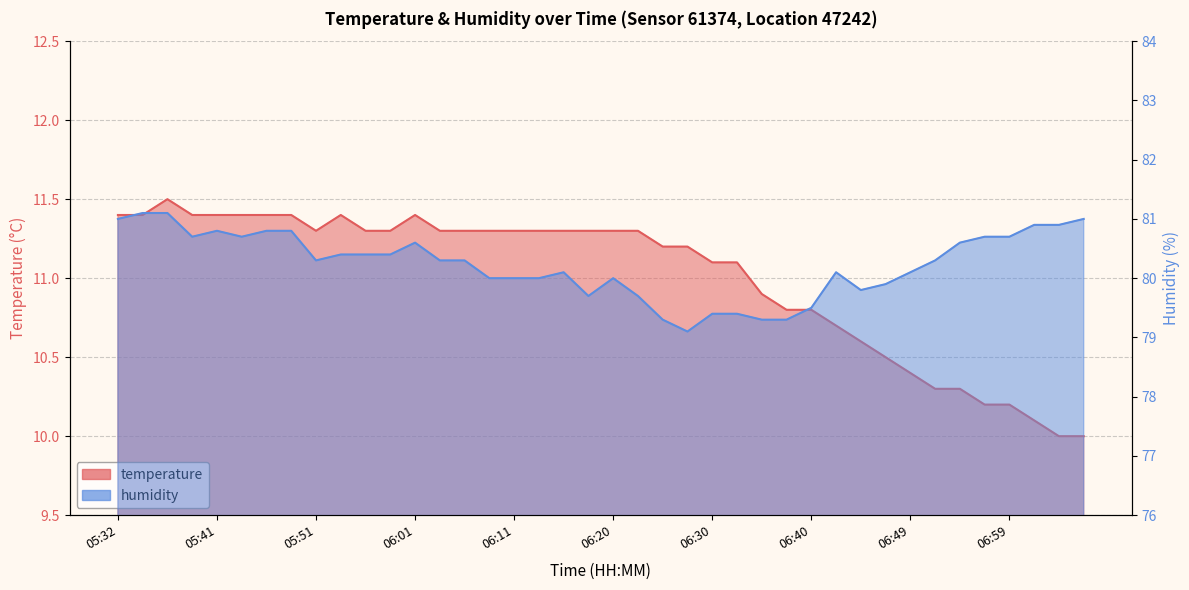

What is the value of the humidity point at the 33rd from the left?

80.1